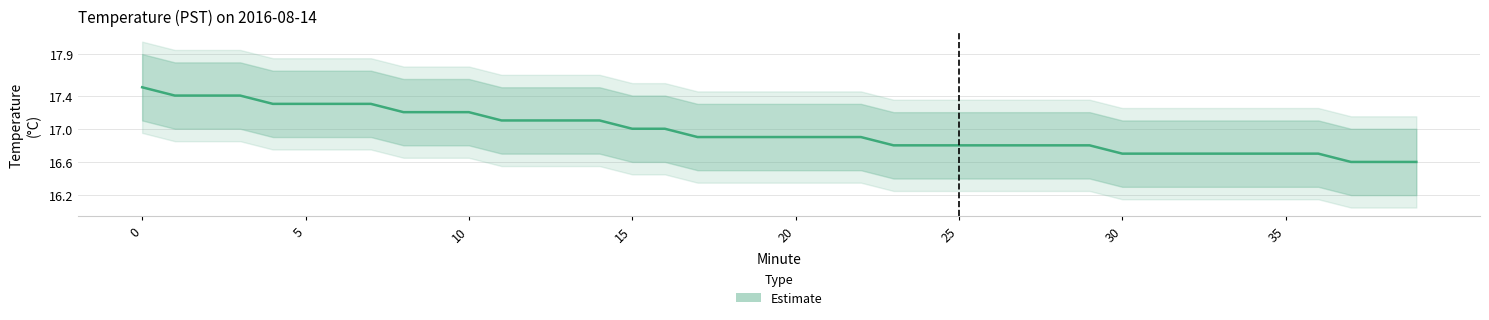

What is the minimum value shown in the chart?

16.6